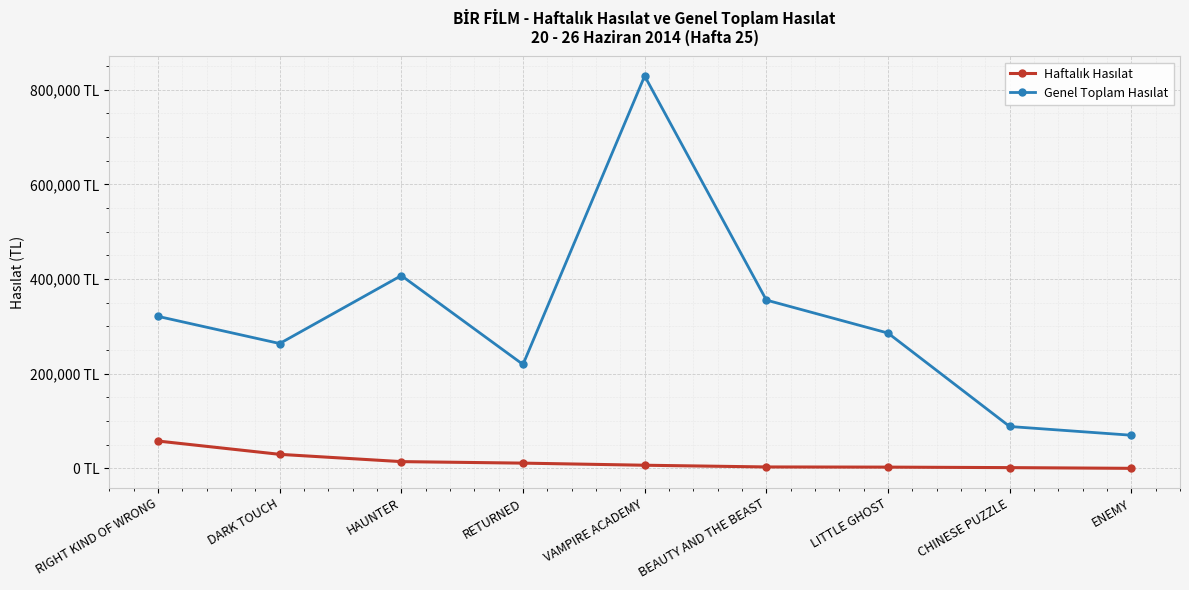

Is this an area chart (filled region under the line)?

No